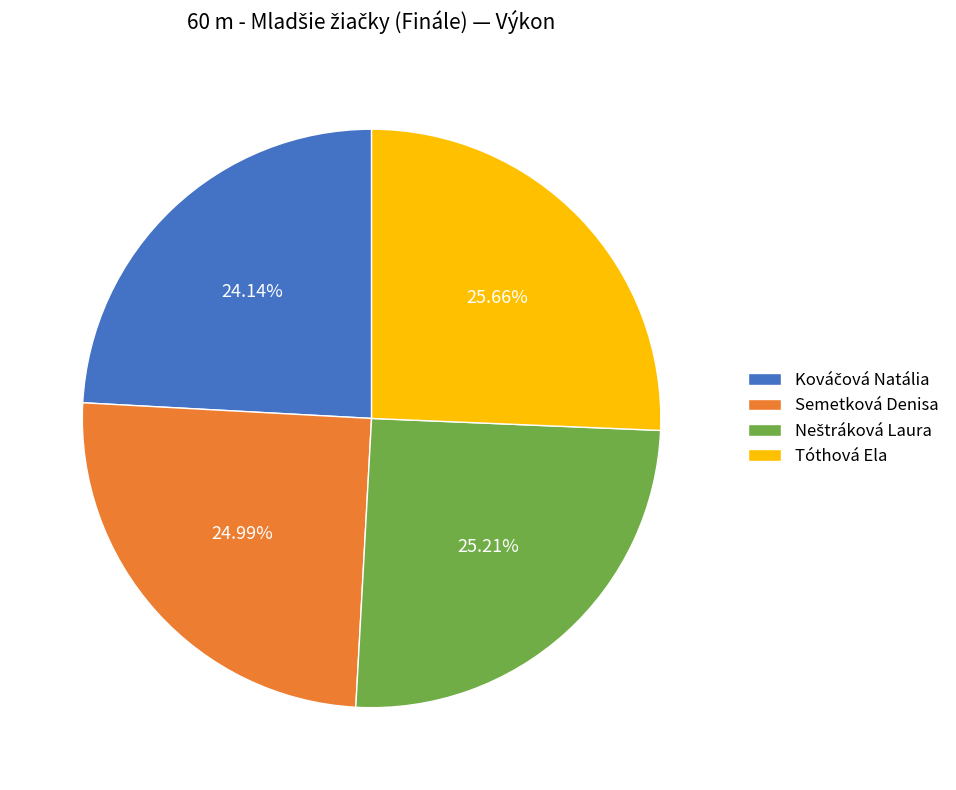

Is the sum of Tóthová Ela and Semetková Denisa greater than half?

Yes